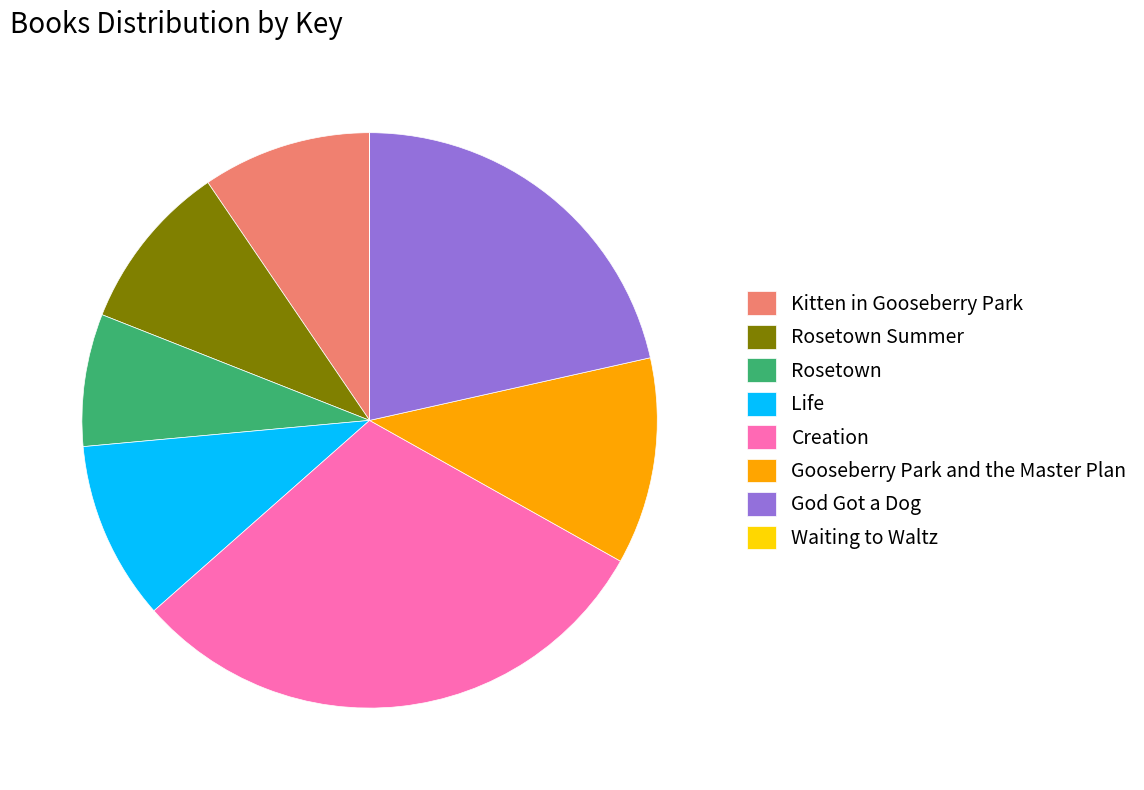

Does any single category account for the majority?

No